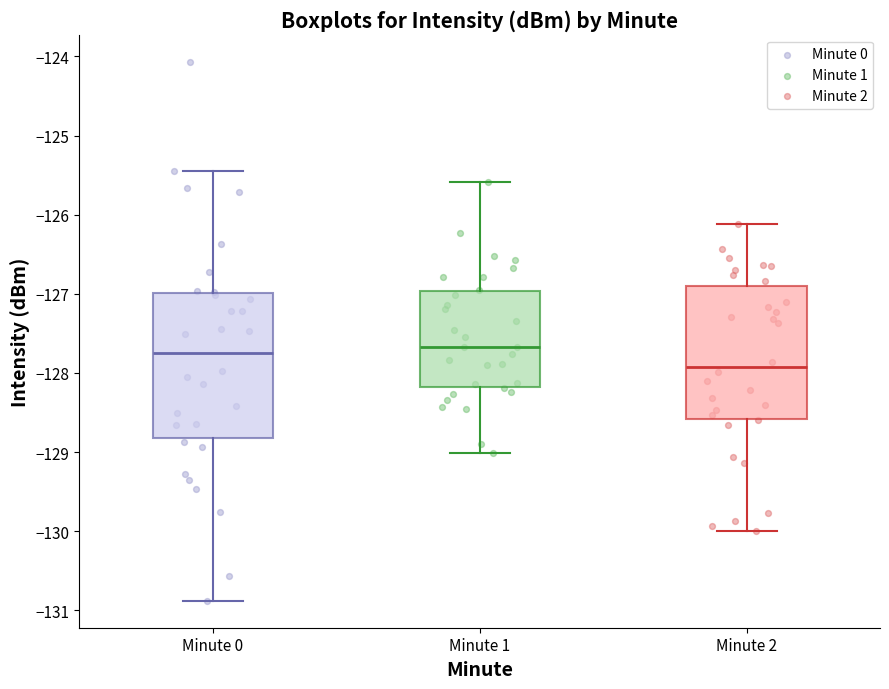

Which box is the tallest, from its lower edge to its upper edge?

Minute 0